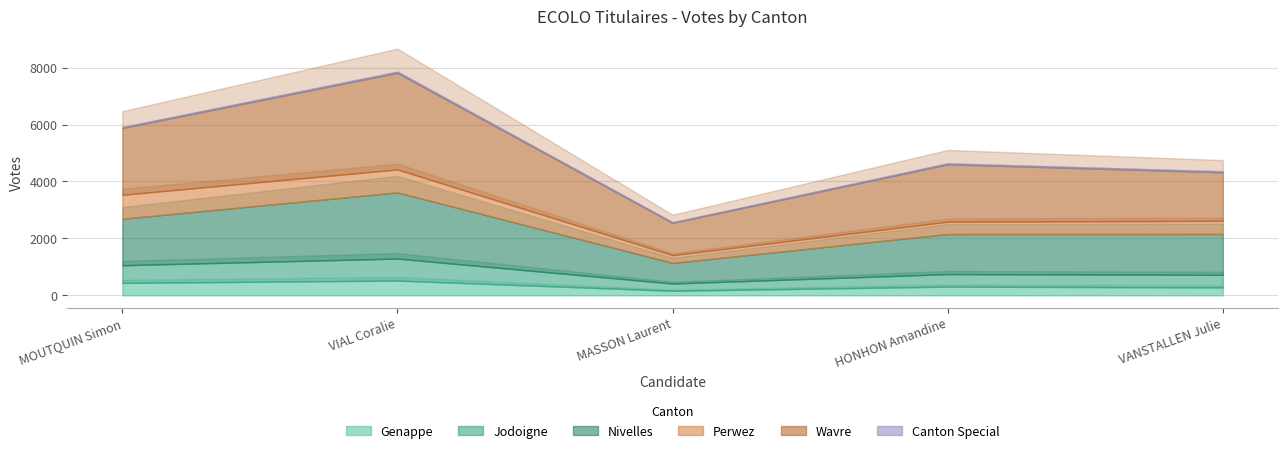

True or false: Canton Special and Genappe cross at least once.

False